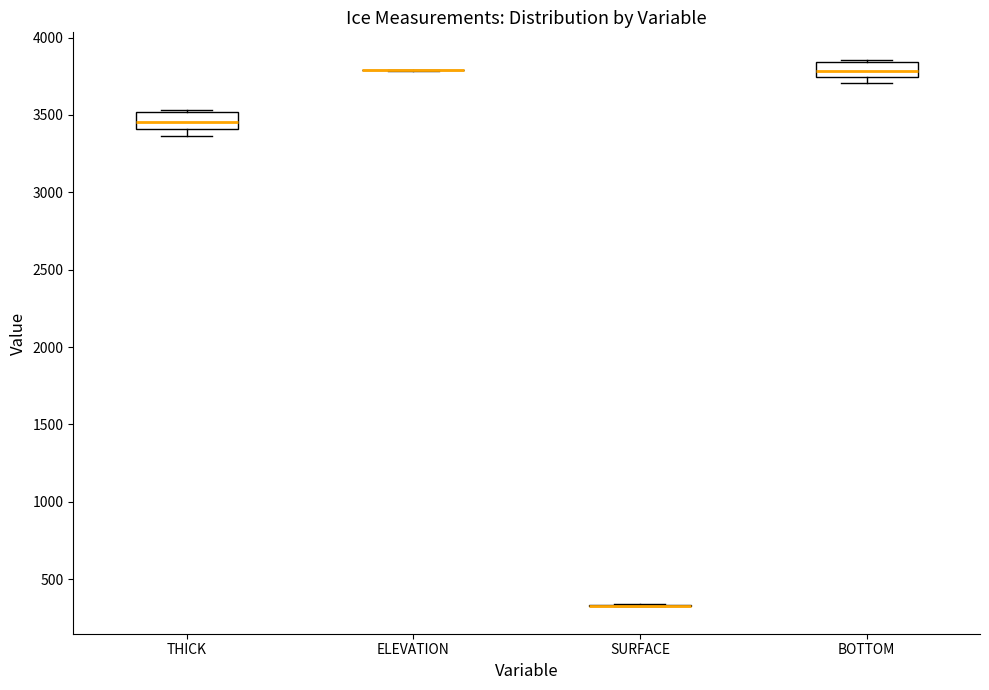

Reading left to right, read every box against the y-axis: the position of its median line, the range the box covers, and the ends of its whiskers. The values are not printed on the chart, so give them approximately, as read against the axis.

THICK: median 3450, box 3400 to 3500, whiskers 3350 to 3550
ELEVATION: box collapsed to a line at 3800, whiskers 3800 to 3800
SURFACE: box collapsed to a line at 300, whiskers 300 to 350
BOTTOM: median 3800, box 3750 to 3850, whiskers 3700 to 3850